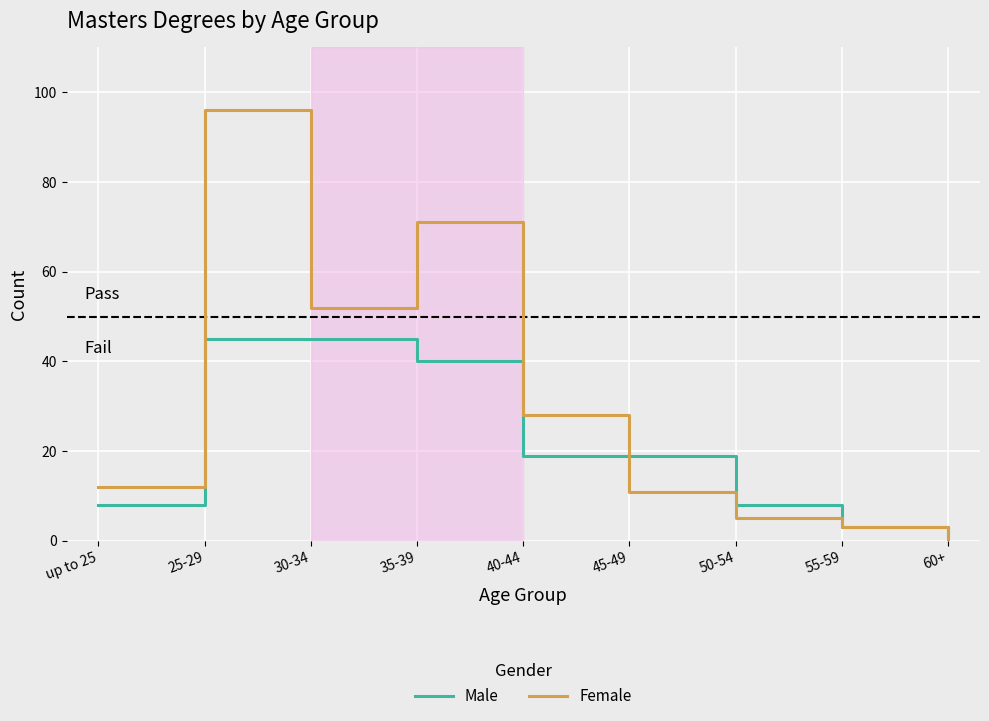

At 50-54, list the series in order from smallest to largest.

Female, Male